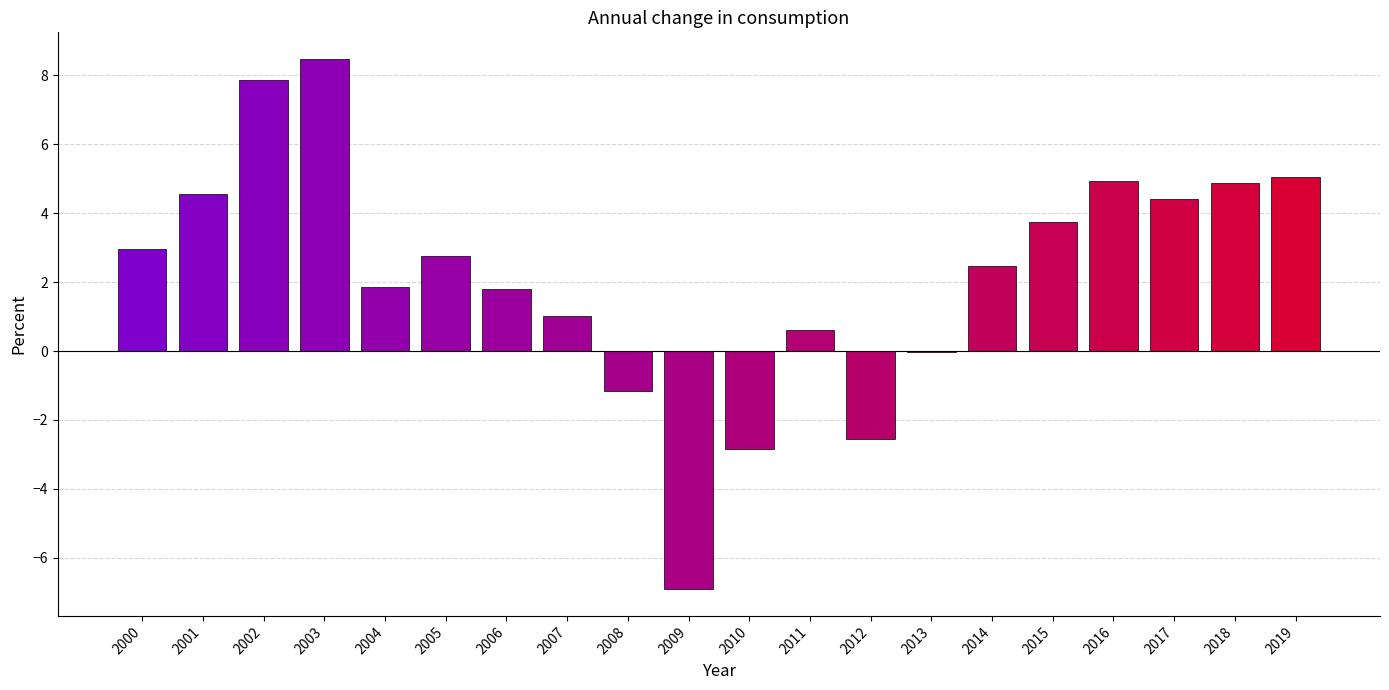

What is the change in value from 2013 to 2019?

+5.1